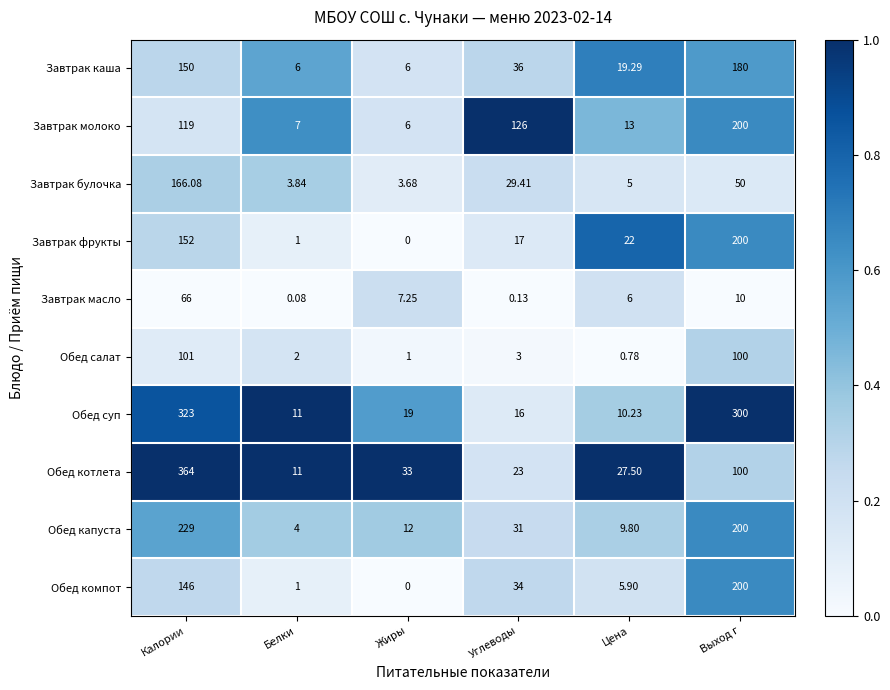

Which series changed the most between Углеводы and Выход г?

Обед суп